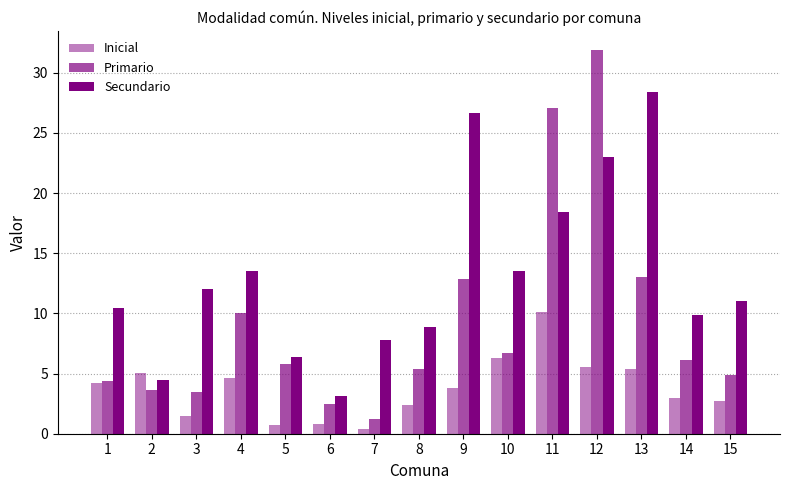

Is it true that Primario equals 6.4 at 1?

False